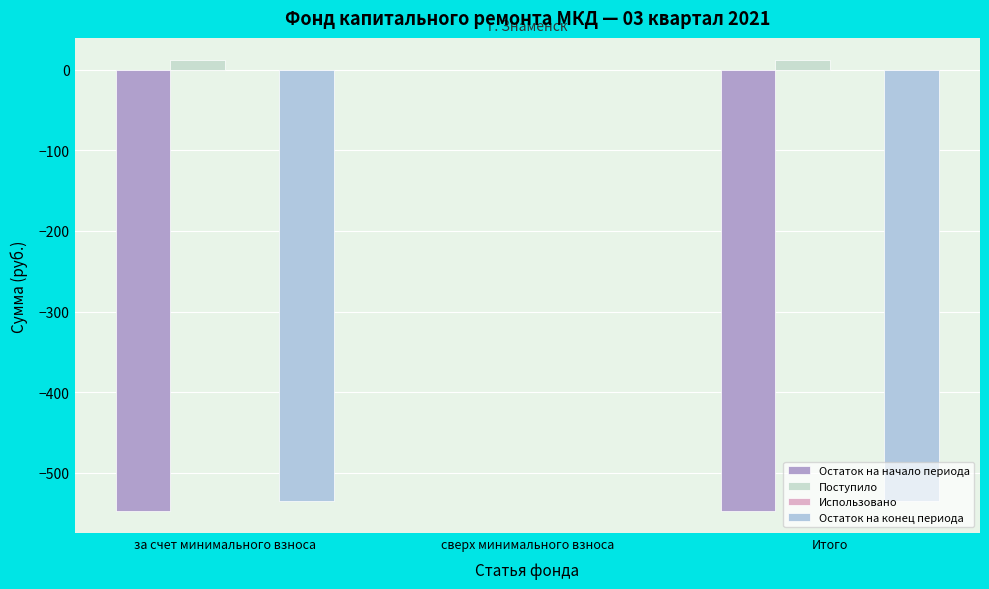

How many groups of bars are there?

3